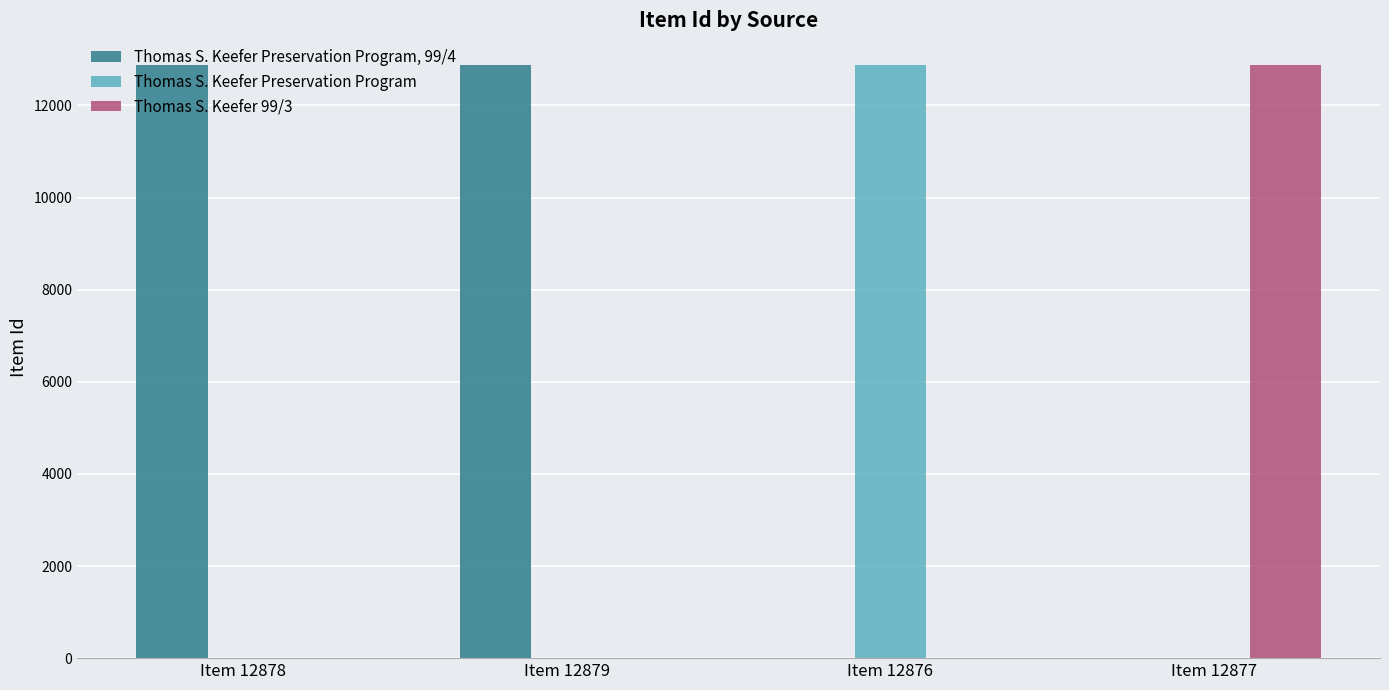

The Thomas S. Keefer 99/3 series shows 0 at Item 12878. True or false?

True